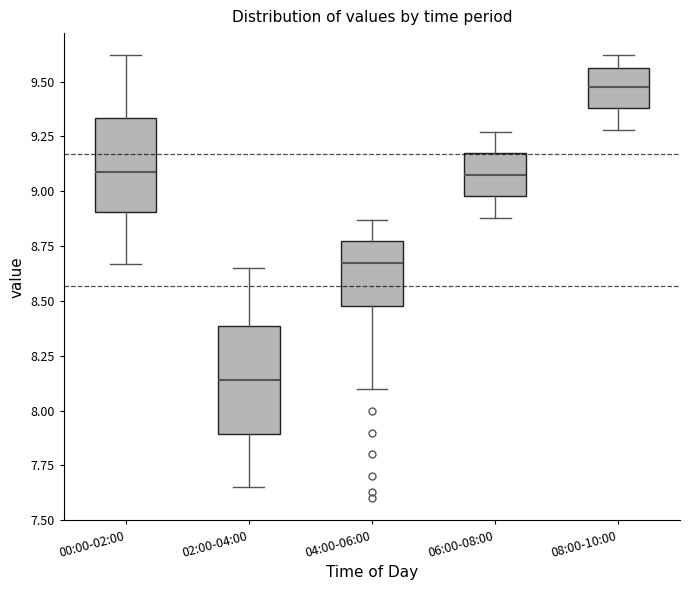

Reading left to right, read every box against the y-axis: the position of its median line, the range the box covers, and the ends of its whiskers. The values are not printed on the chart, so give them approximately, as read against the axis.

00:00-02:00: median 9.10, box 8.90 to 9.35, whiskers 8.65 to 9.60
02:00-04:00: median 8.15, box 7.90 to 8.40, whiskers 7.65 to 8.65
04:00-06:00: median 8.70, box 8.50 to 8.75, whiskers 8.10 to 8.85
06:00-08:00: median 9.10, box 9.00 to 9.15, whiskers 8.90 to 9.25
08:00-10:00: median 9.50, box 9.40 to 9.55, whiskers 9.30 to 9.60